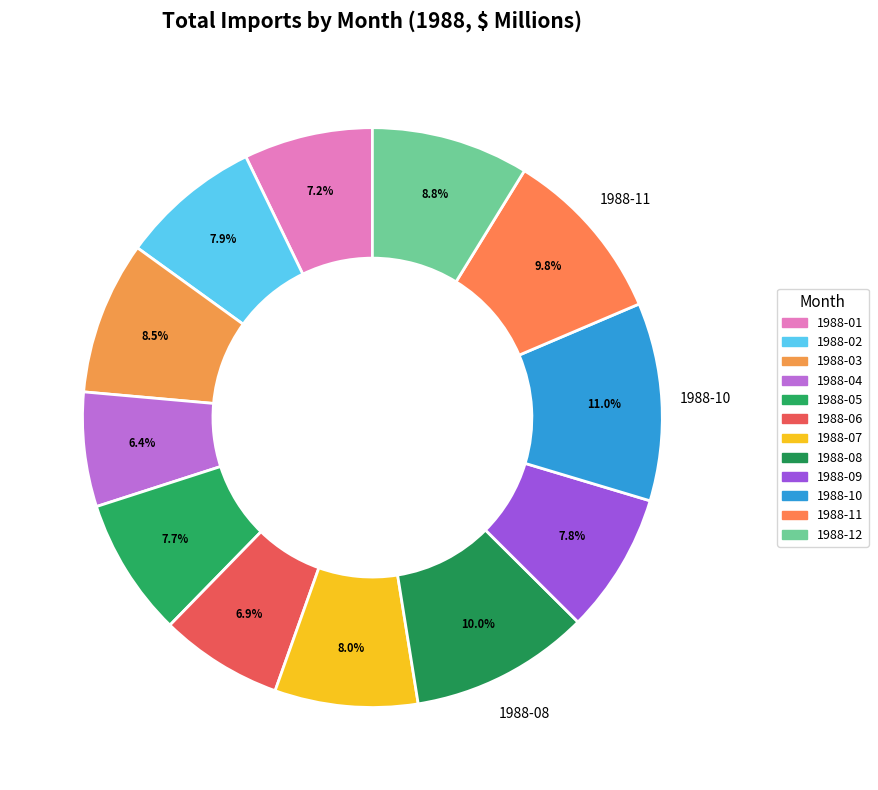

Count the number of slices in the pie.

12